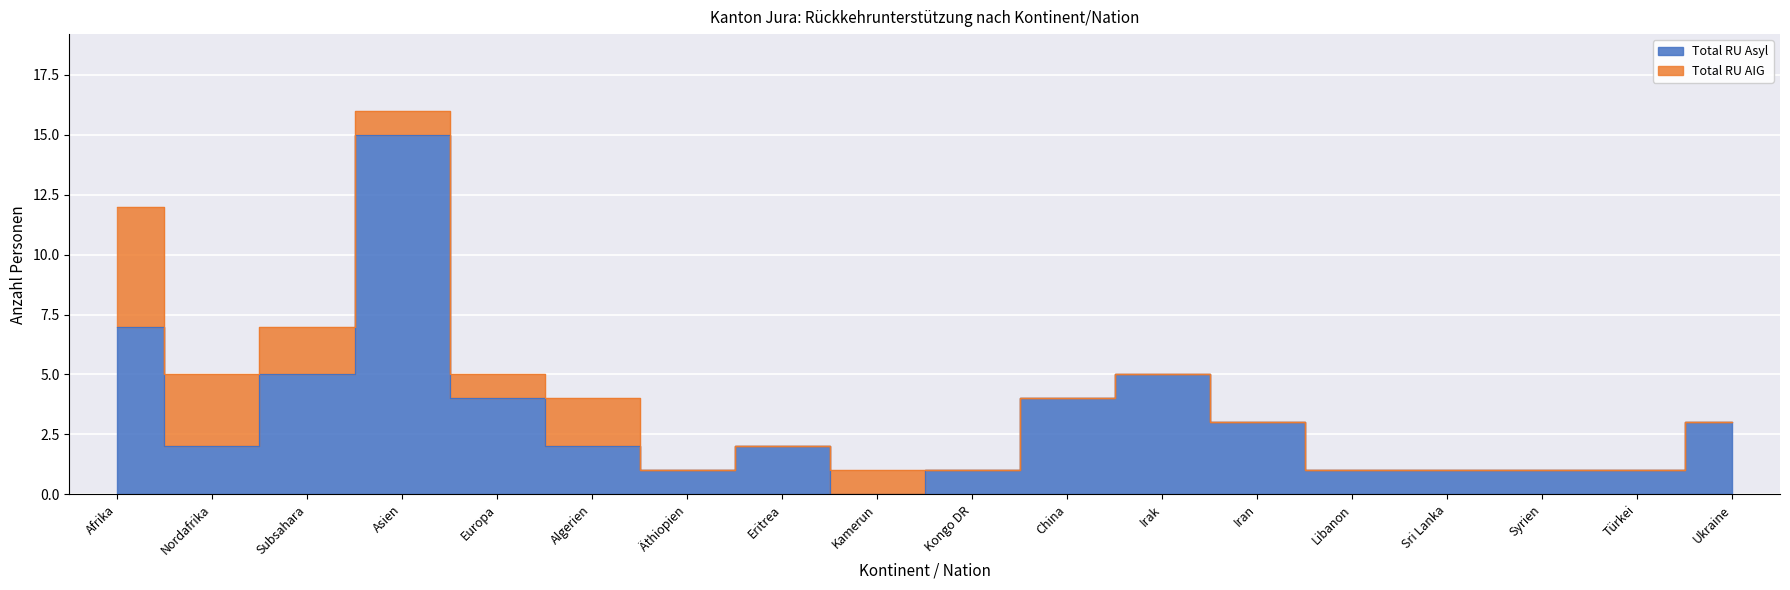

What is the difference between the second highest and minimum values?

7